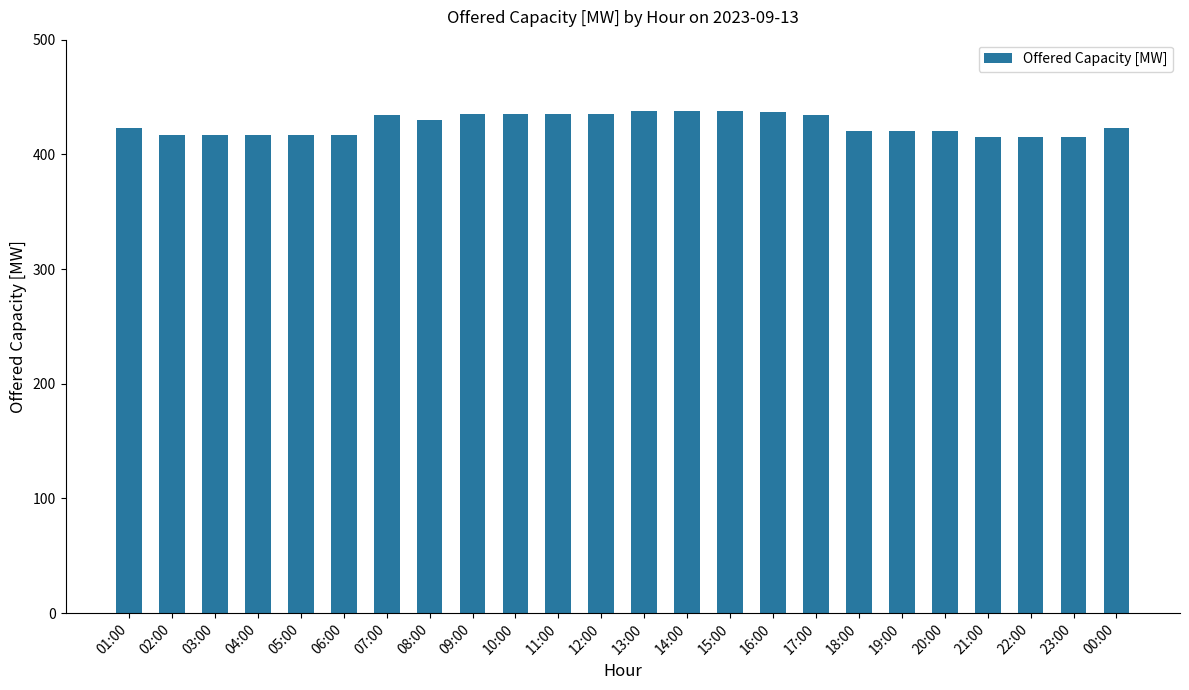

Which has a higher value, 08:00 or 02:00?

08:00